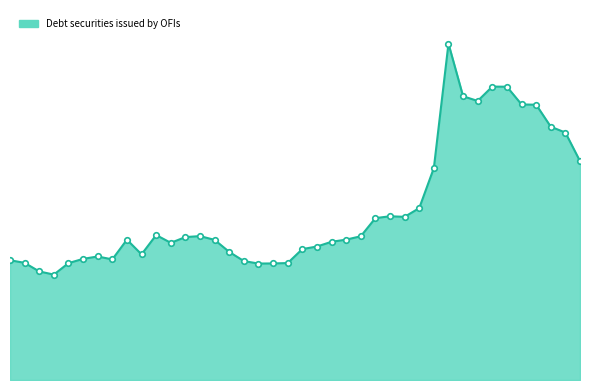

What is the sum of all values?

2905944